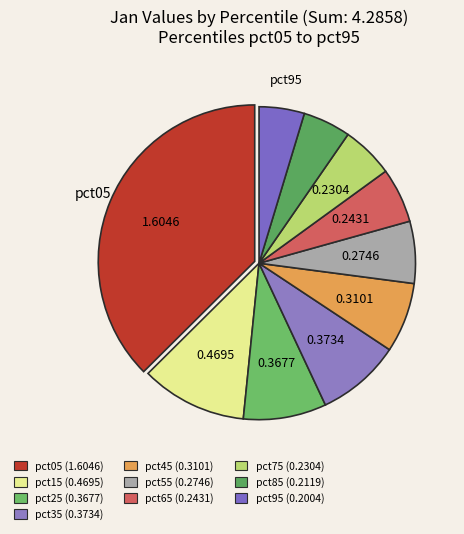

Is there a majority slice in this chart?

No